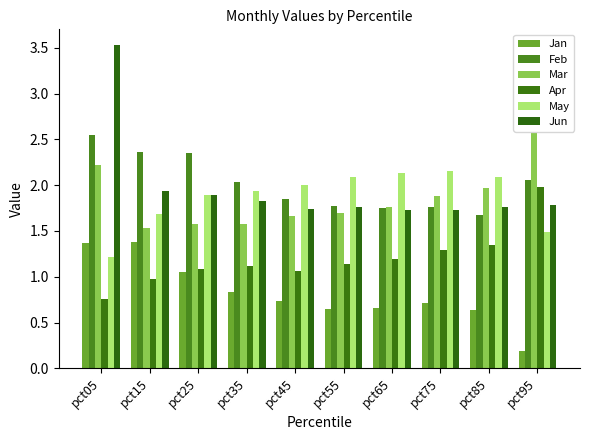

How many bars are there in each group?

6